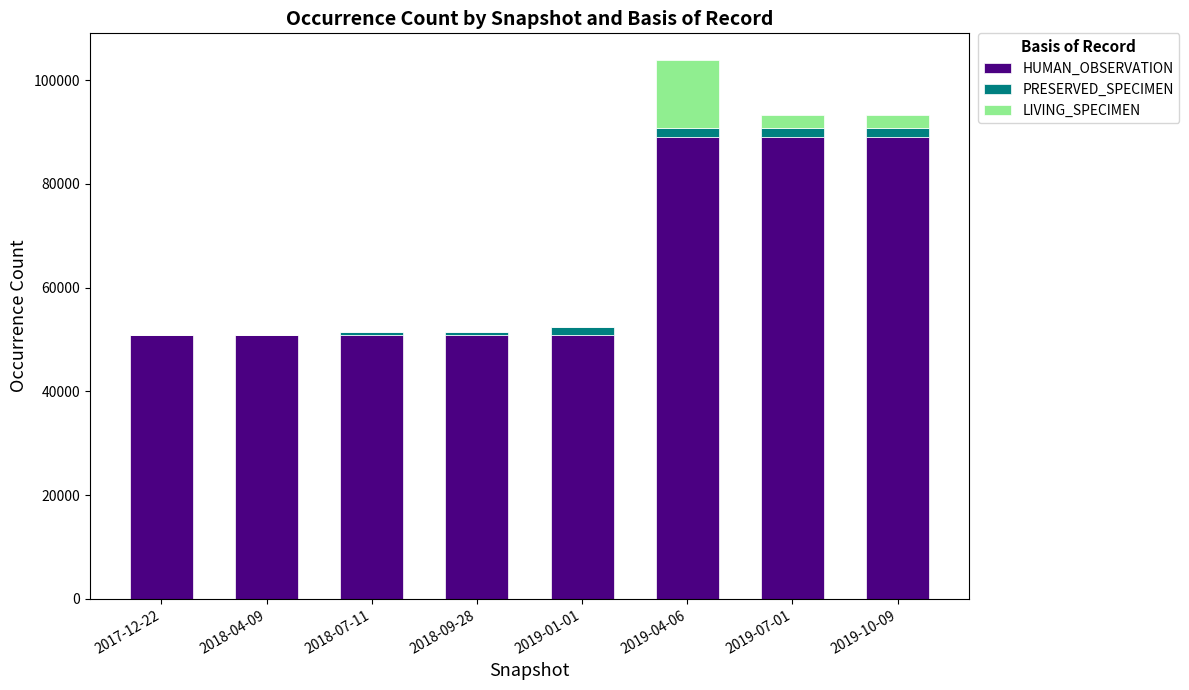

At which category is the sum across all series the highest?

2019-04-06